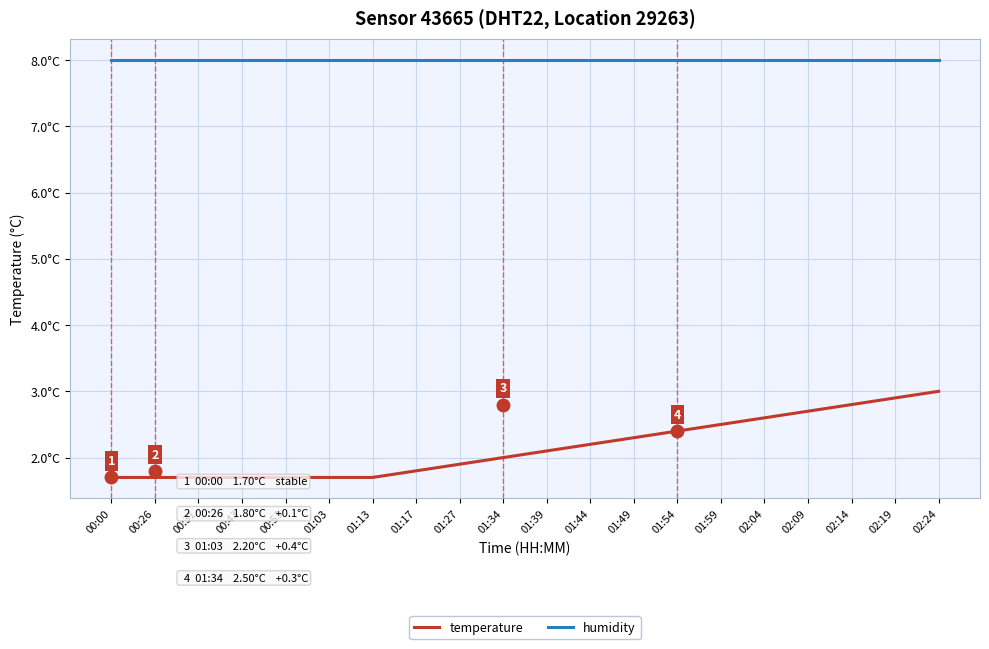

Rank the series by their average value, from lowest to highest.

temperature, humidity